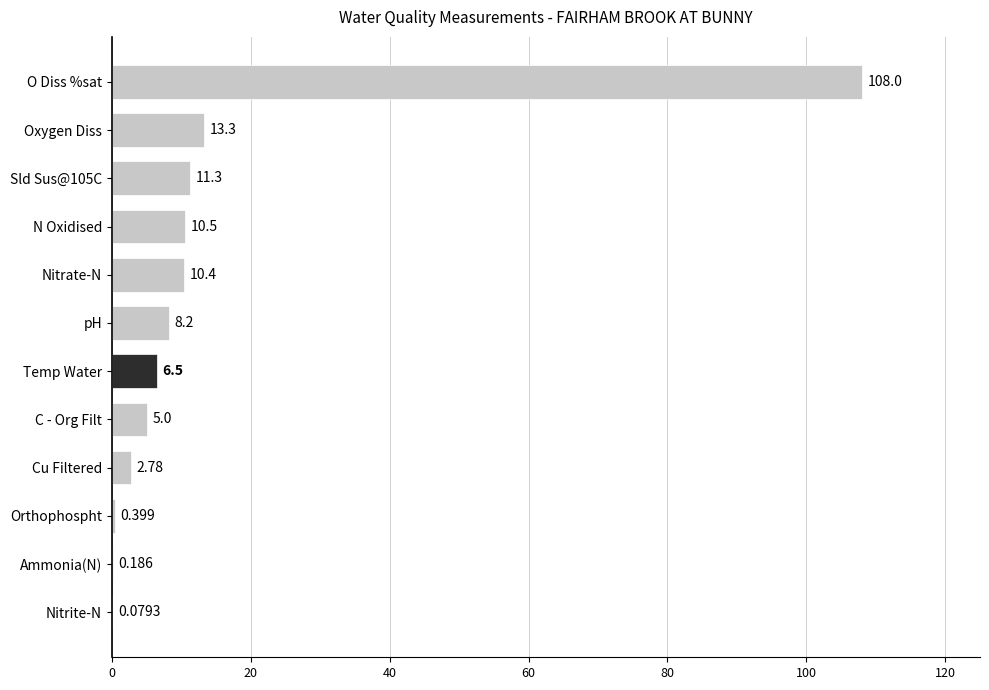

At which label is the value closest to 54?

Oxygen Diss